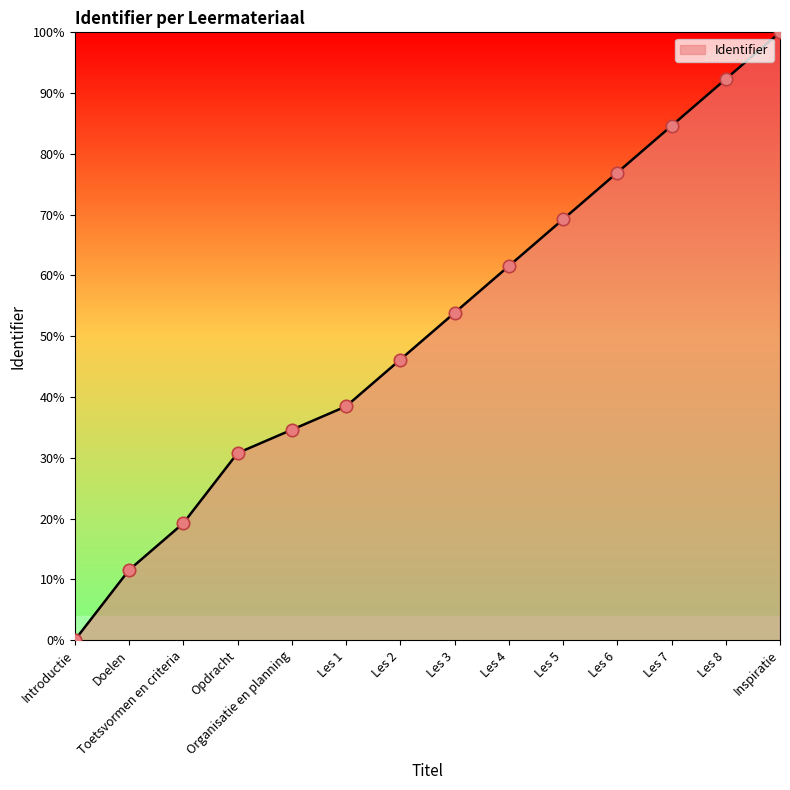

Which has a higher value, Opdracht or Les 3?

Les 3